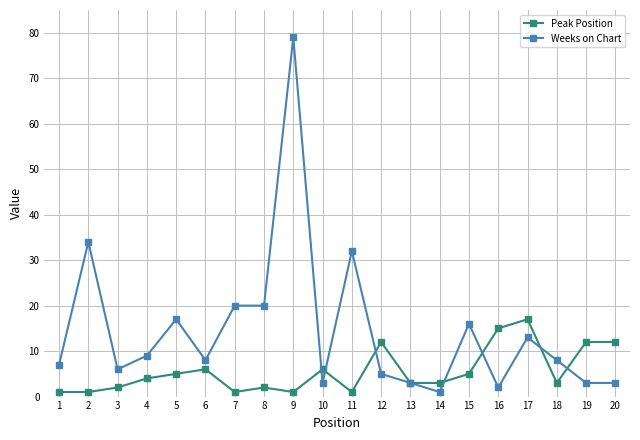

What is the difference between the maximum and minimum values in the Weeks on Chart series?

78